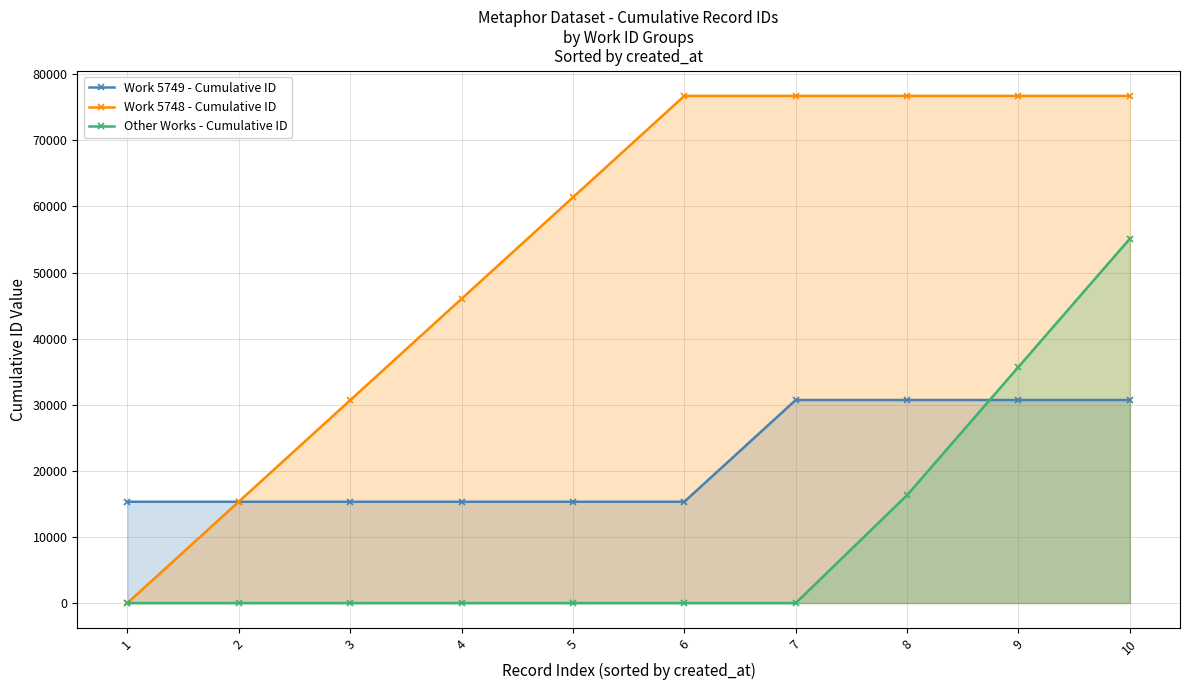

What is the value of the Work 5749 - Cumulative ID point at the 1st from the left?

15325